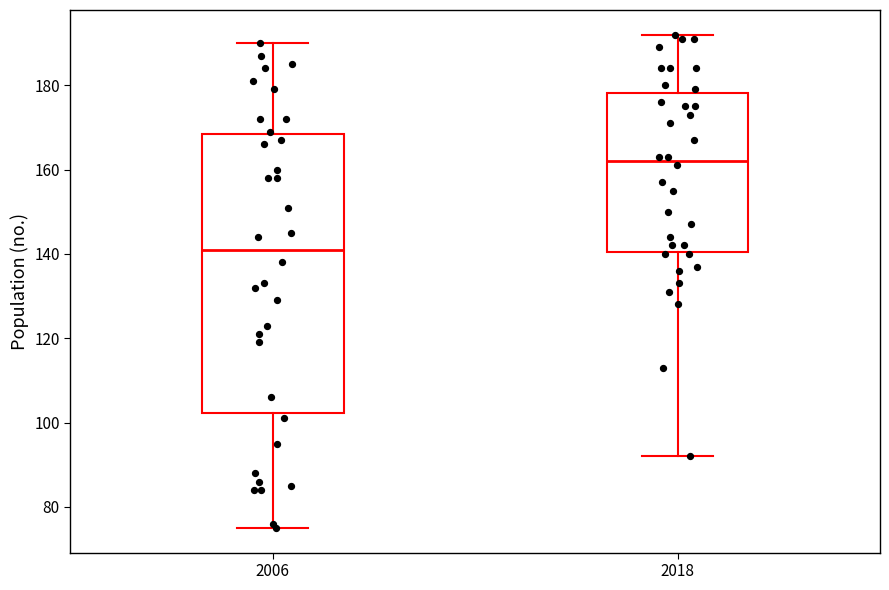

Which box is the tallest, from its lower edge to its upper edge?

2006